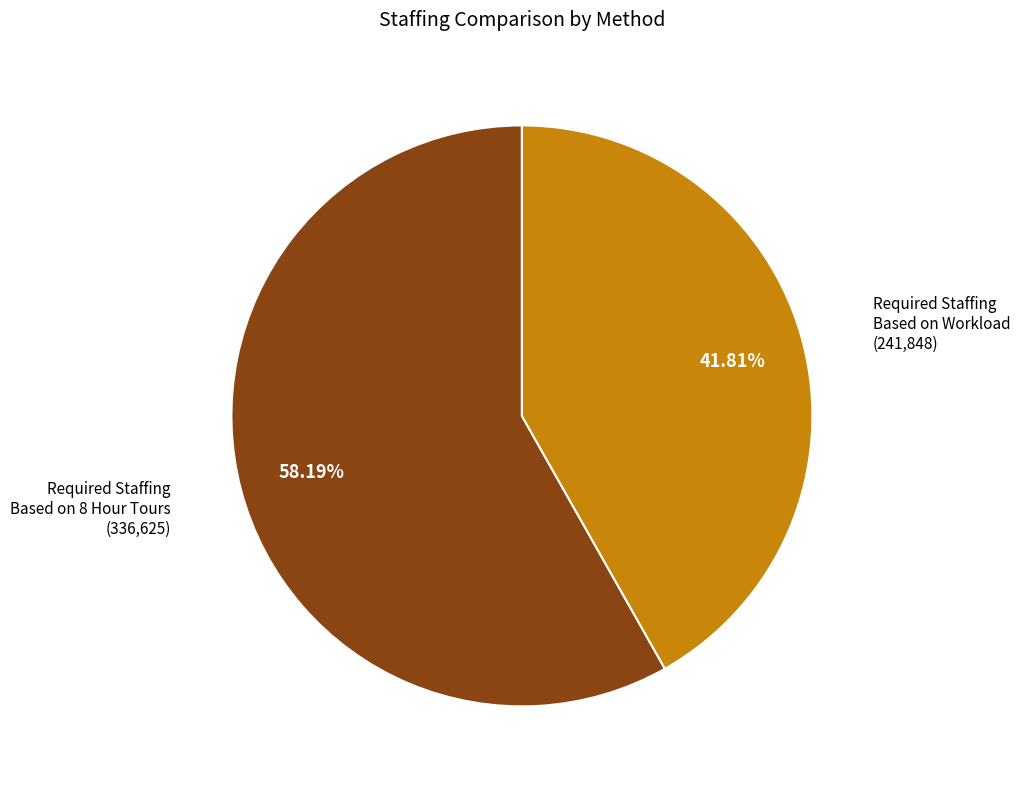

Which category has the smallest portion of the pie?

Required Staffing Based on Workload